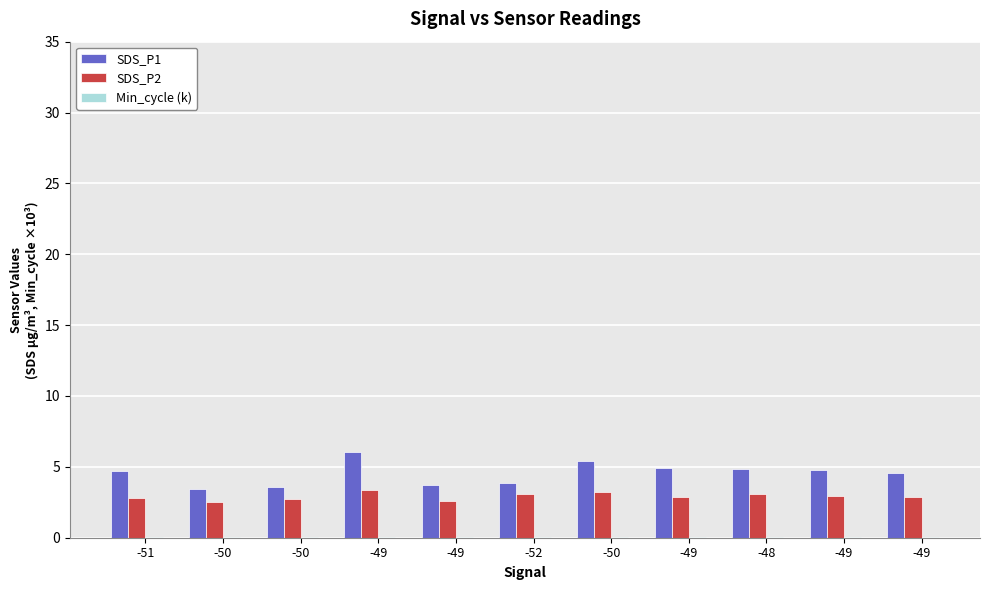

Does the chart contain stacked bars?

No